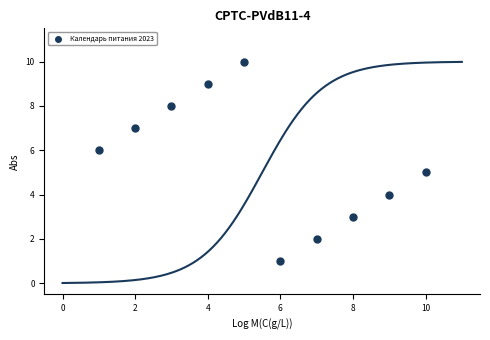

What is the range of X values (max minus min)?

9